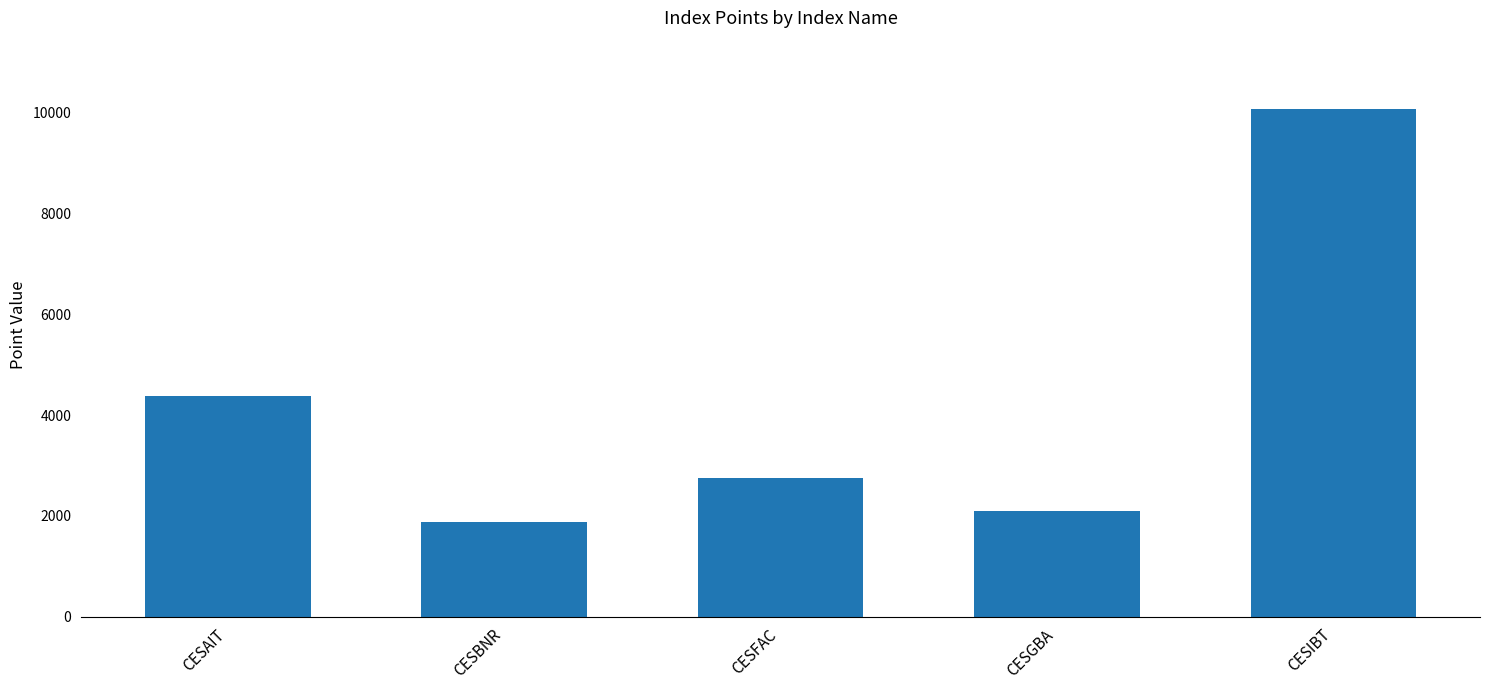

How many data points are less than 2761?

2